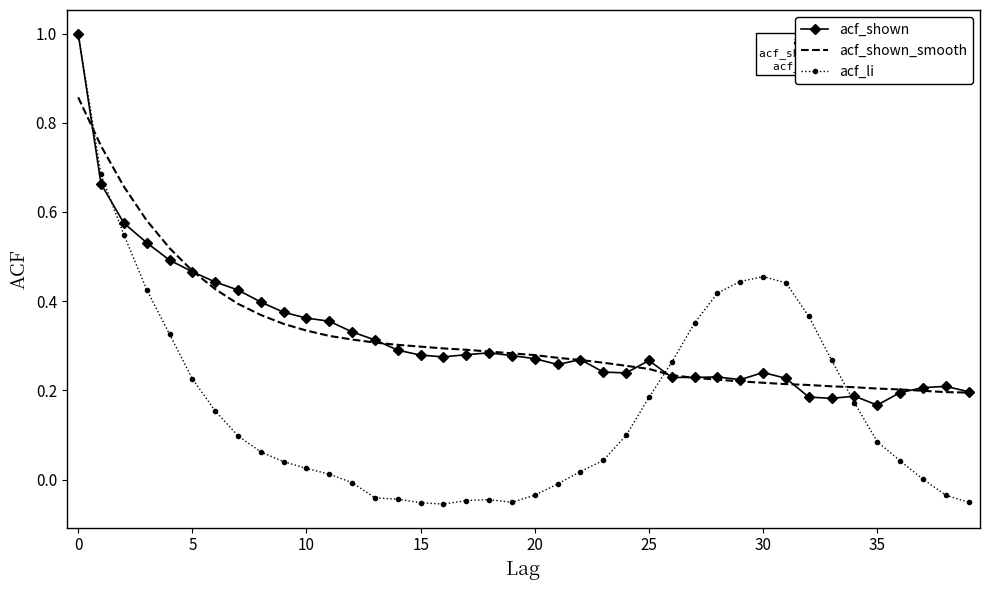

What is the highest value of the acf_shown series?

1.0